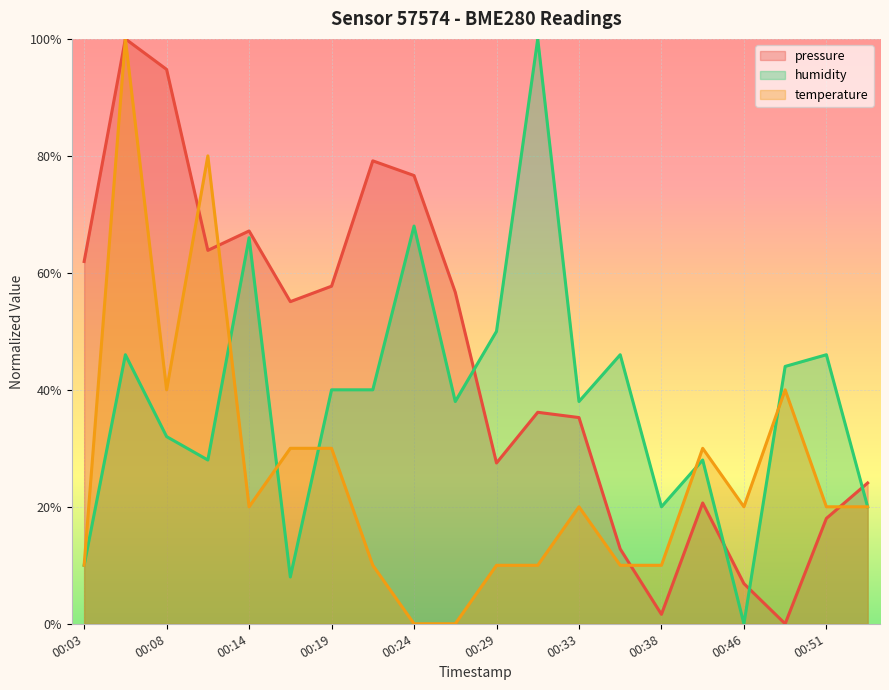

What is the sum of the humidity values at 00:06 and 00:48?

90.0